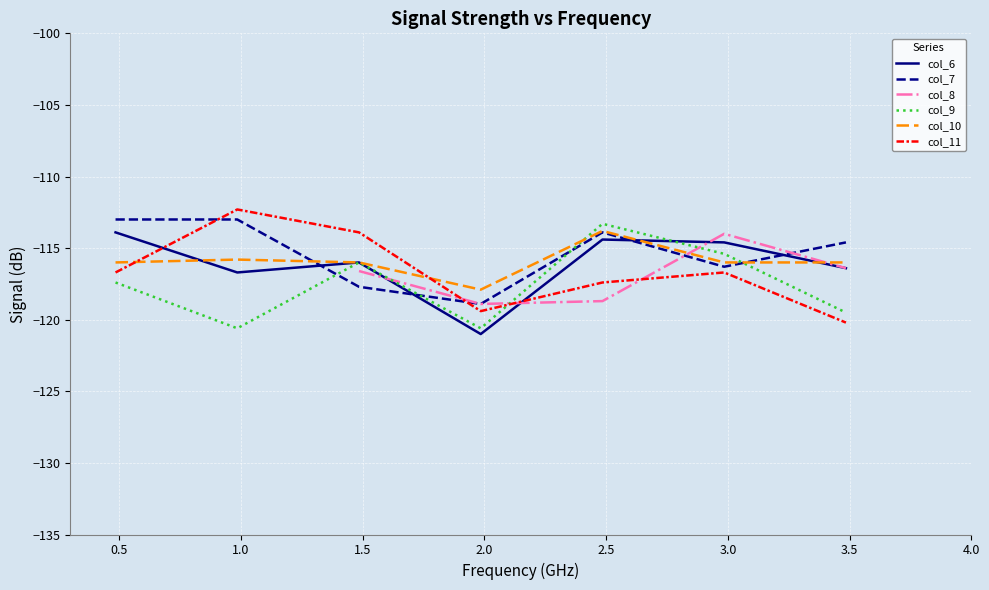

What is the lowest value of the col_7 series?

-118.9